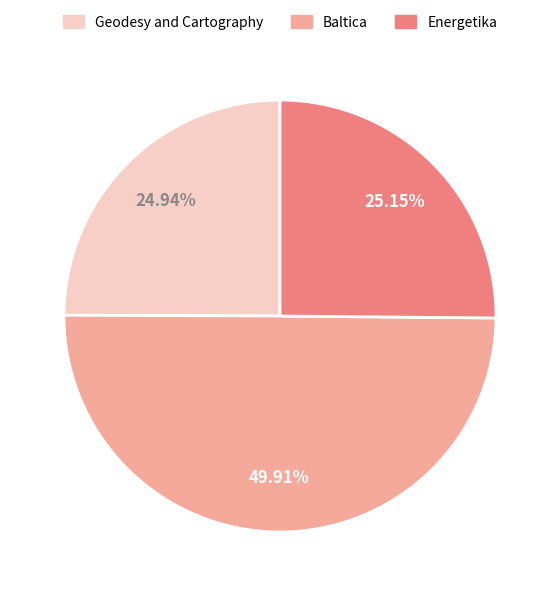

Is the sum of Baltica and Geodesy and Cartography greater than half?

Yes